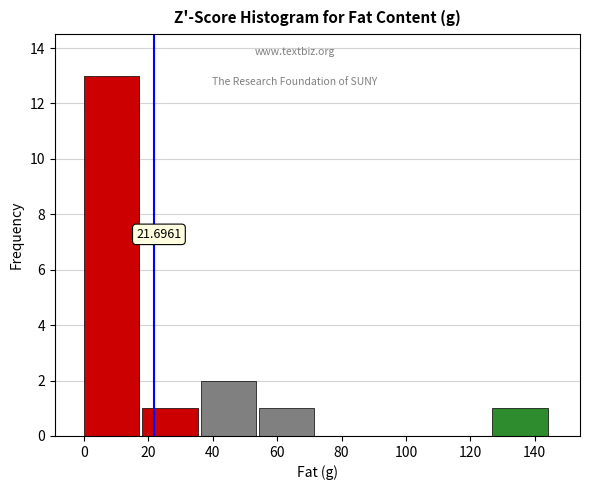

Which range on the x-axis has the tallest bar?

0 to 18